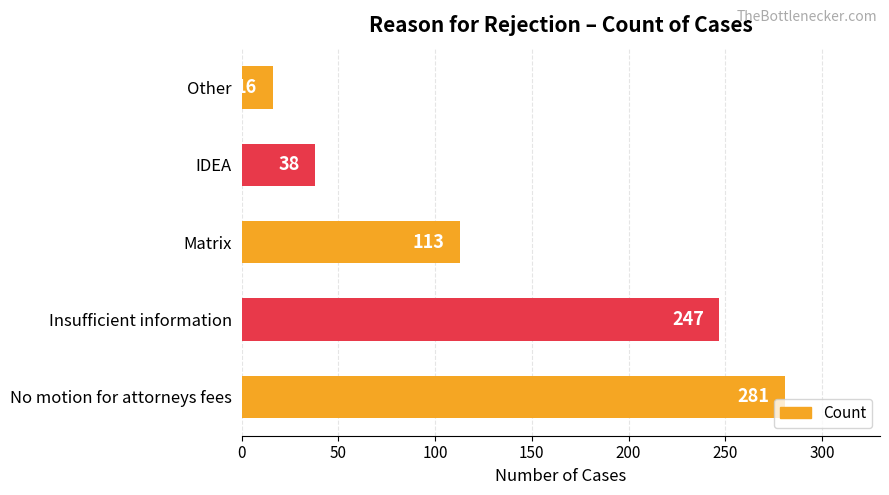

List the labels in order of value, largest first.

No motion for attorneys fees, Insufficient information, Matrix, IDEA, Other